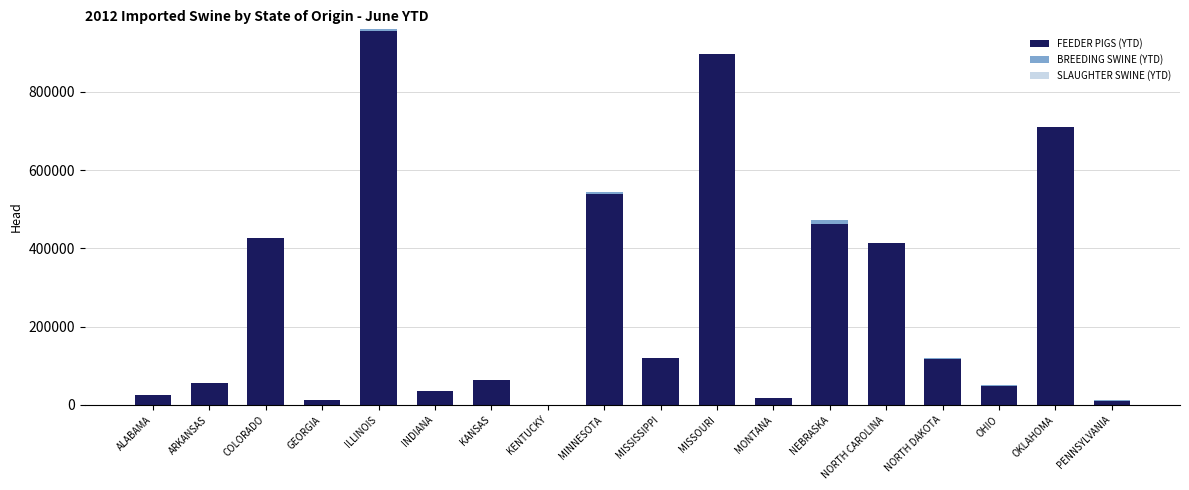

What is the maximum value for FEEDER PIGS (YTD)?

954355